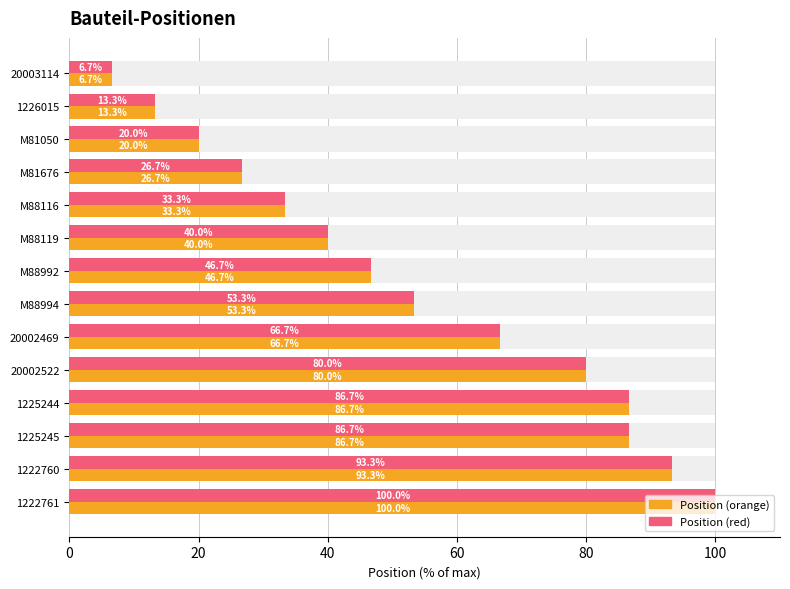

Where does the Position (red) series first go above 53?

M88994